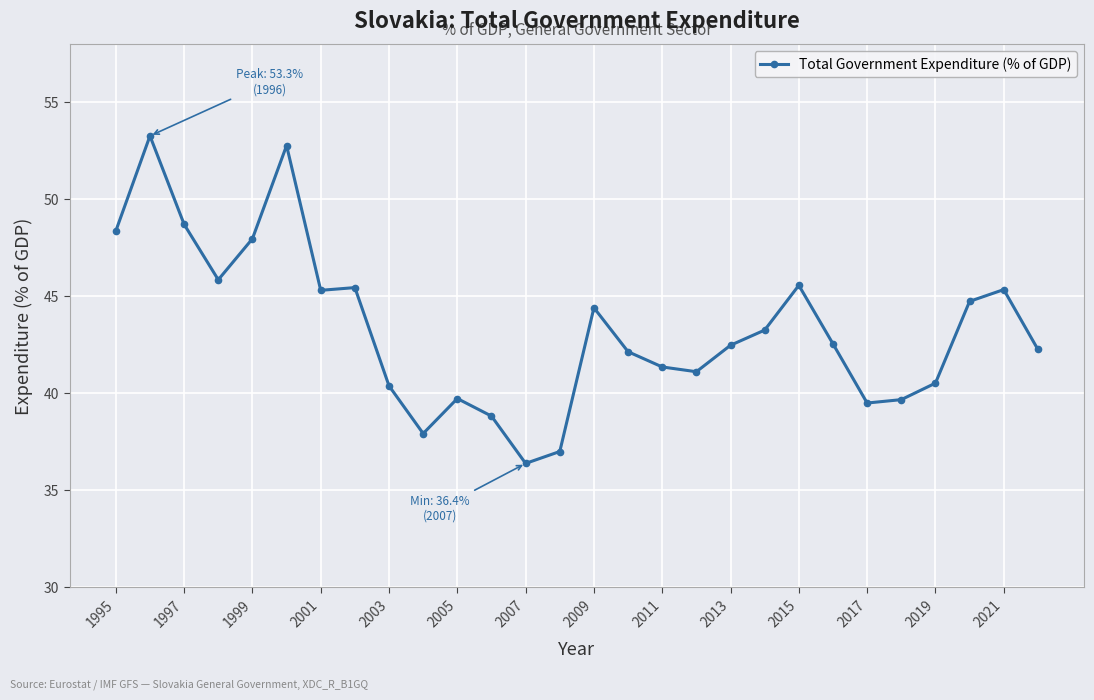

What is the greatest value displayed?

53.3